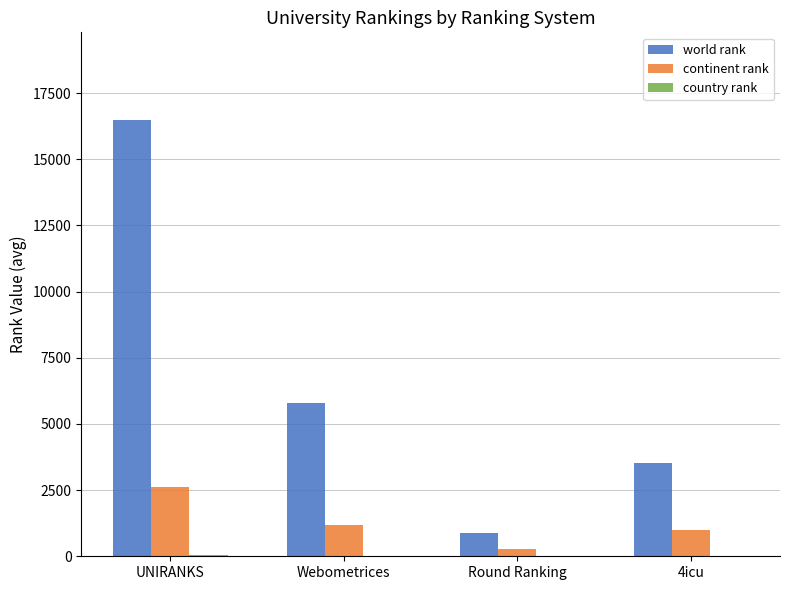

Does the chart contain stacked bars?

No